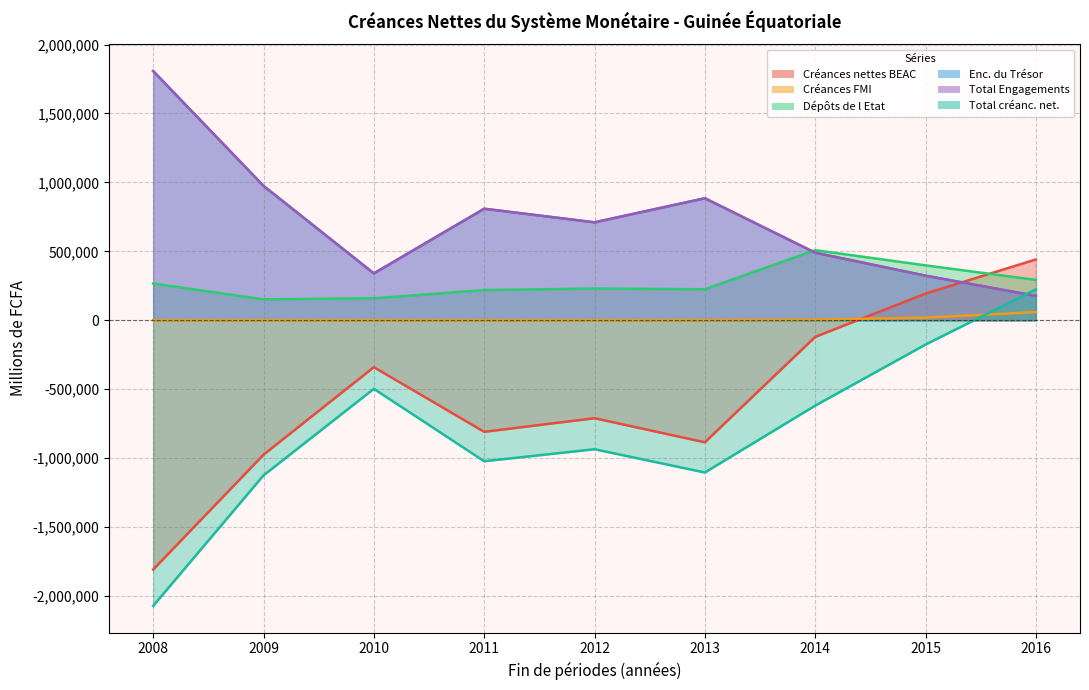

Reading left to right, what are all the values shown in this chart?

Créances nettes BEAC: -1807589	-974738	-340021	-808867	-710151	-884815	-120437	193677	441218
Créances FMI: 0	0	0	0	0	867	4061	19000	59505
Dépôts de l Etat: 266223	151861	159604	219064	230273	225203	508488	398222	292944
Enc. du Trésor: 1807589	974738	340021	809007	710429	885012	490016	323462	176873
Total Engagements: 1807589	974738	340021	809007	710429	885012	490016	323462	176873
Total créanc. net.: -2071317	-1124659	-496949	-1022210	-935186	-1103958	-618905	-176022	224263